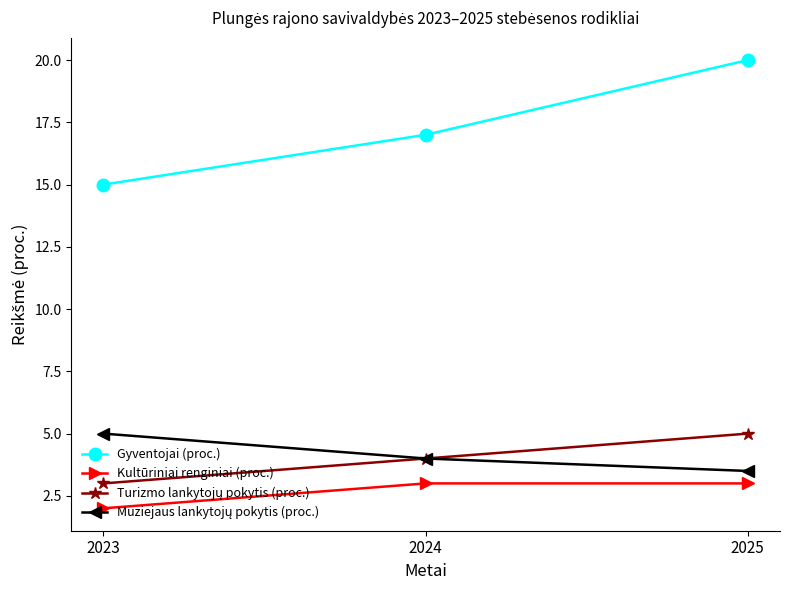

Which series has the largest range (max minus min)?

Gyventojai (proc.)